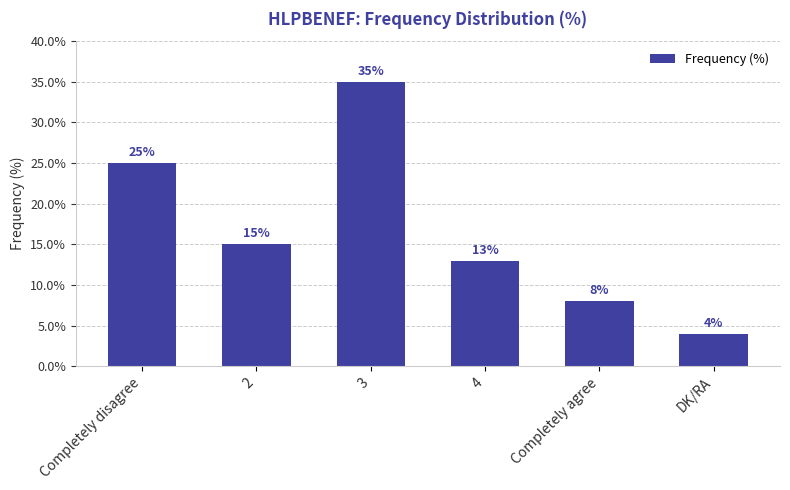

List the labels in order of value, largest first.

3, Completely disagree, 2, 4, Completely agree, DK/RA